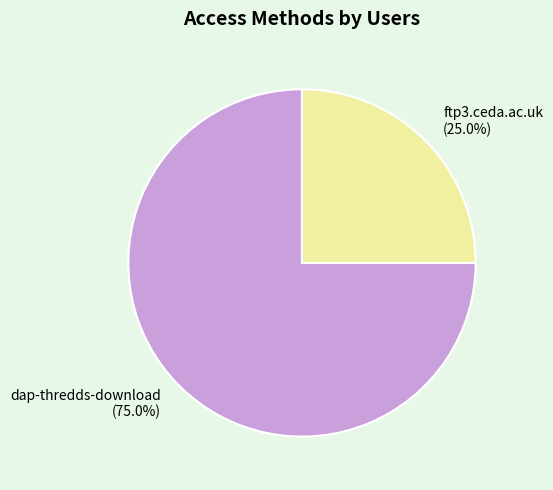

Rank the categories by value from lowest to highest.

ftp3.ceda.ac.uk, dap-thredds-download